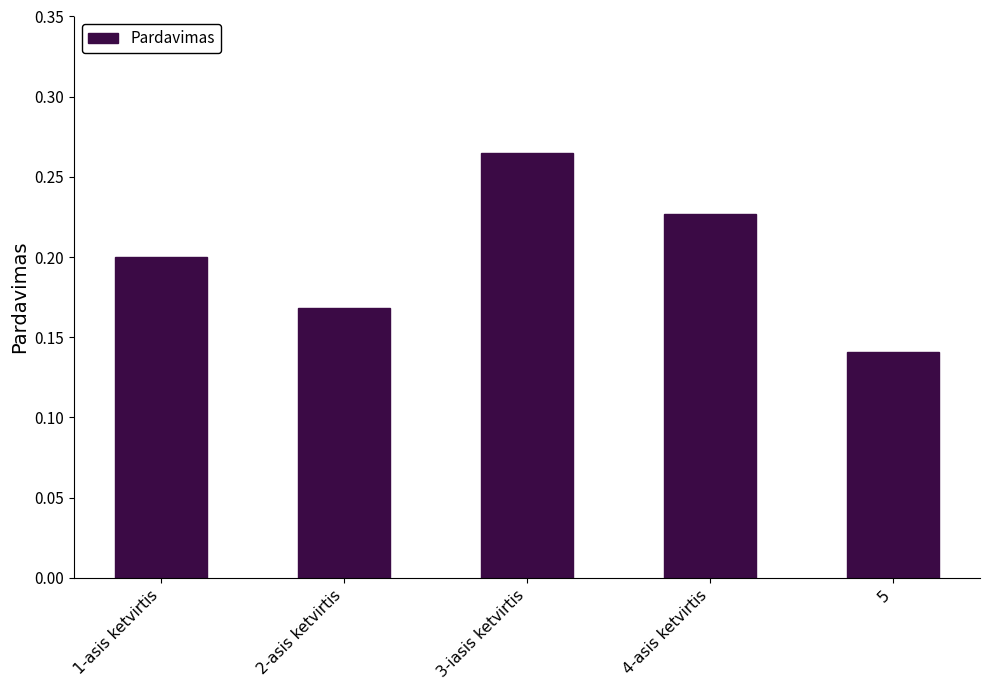

The value at 5 is 0.2. True or false?

False